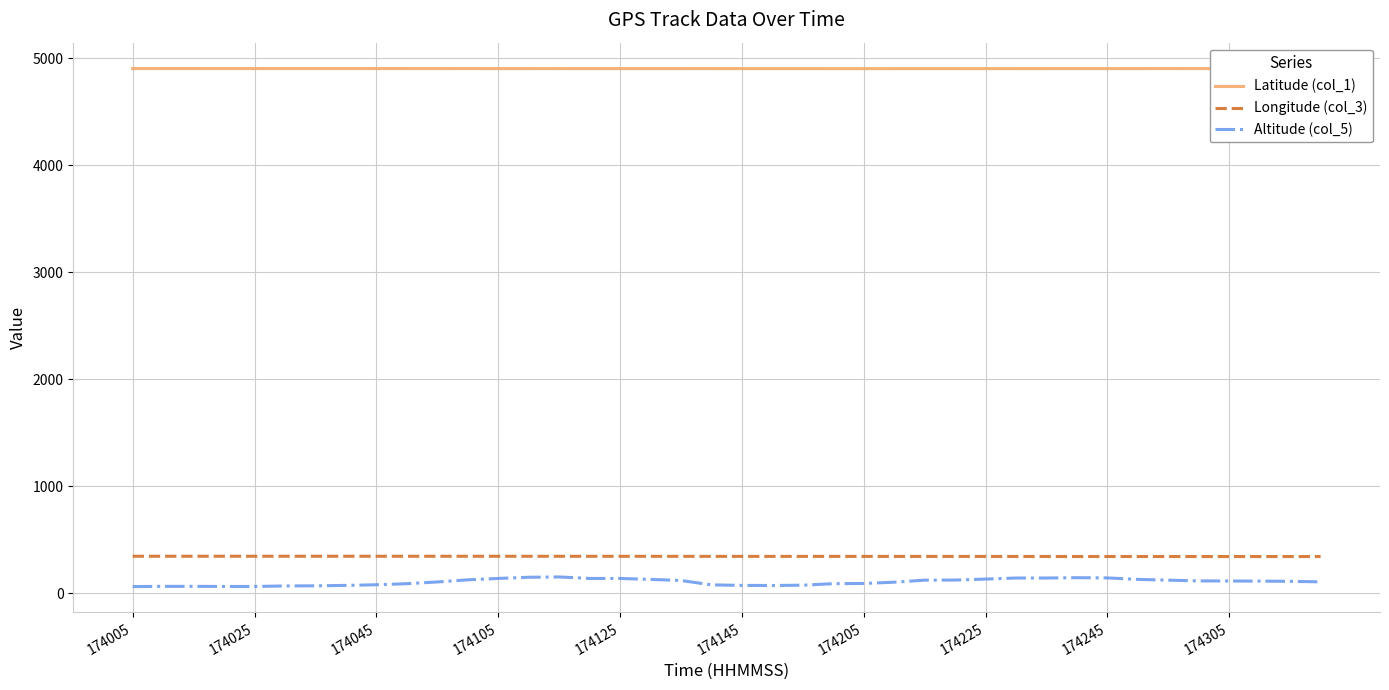

Which series has the widest spread of values?

Altitude (col_5)